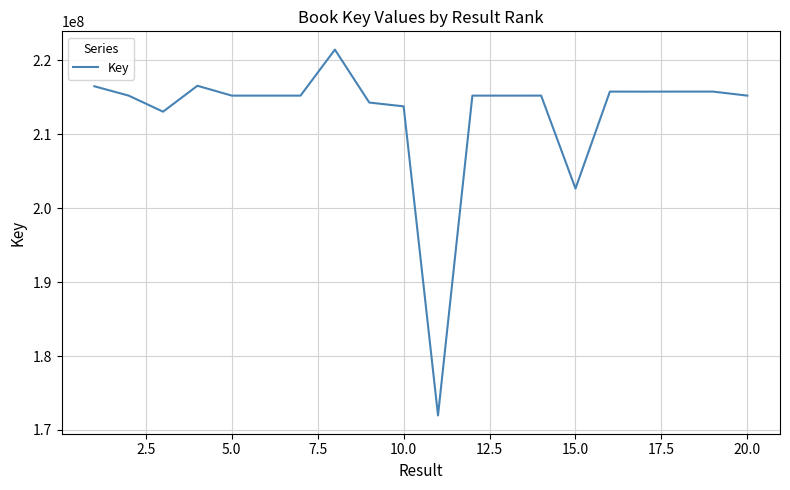

What is the difference between the maximum and minimum values?

49489540